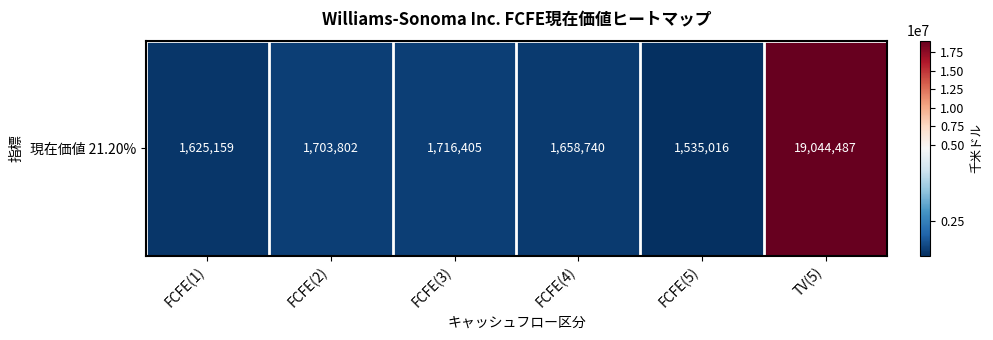

At which category does the chart reach its peak across all series?

TV(5)